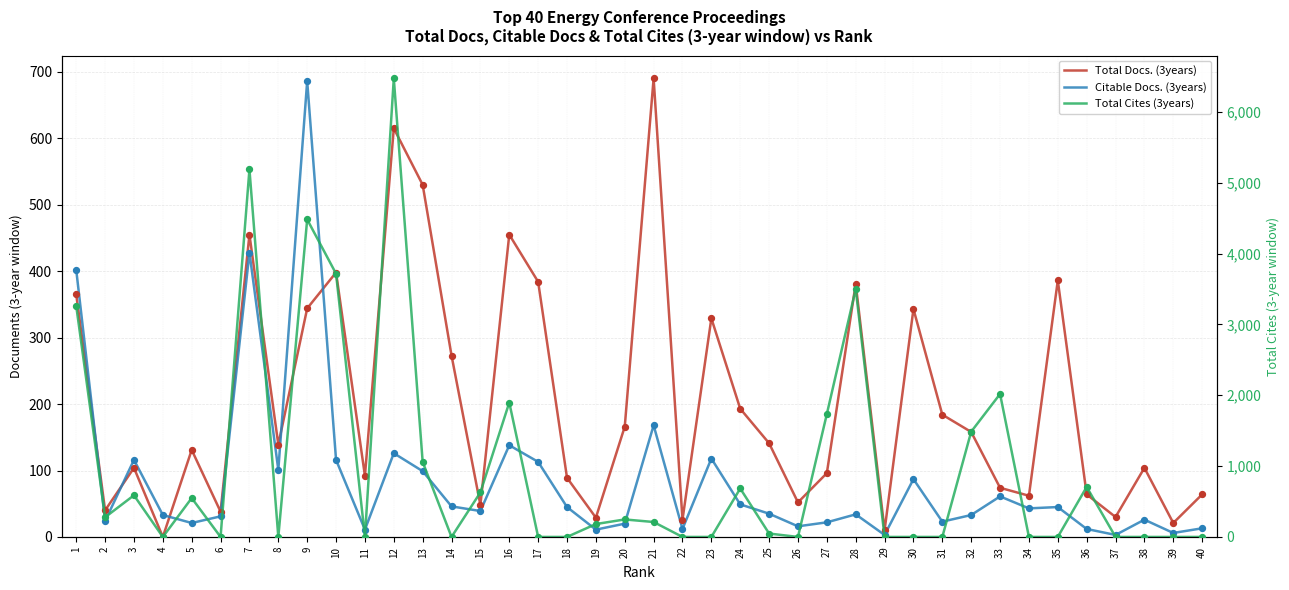

Which series reaches the minimum Y coordinate?

Total Docs. (3years)